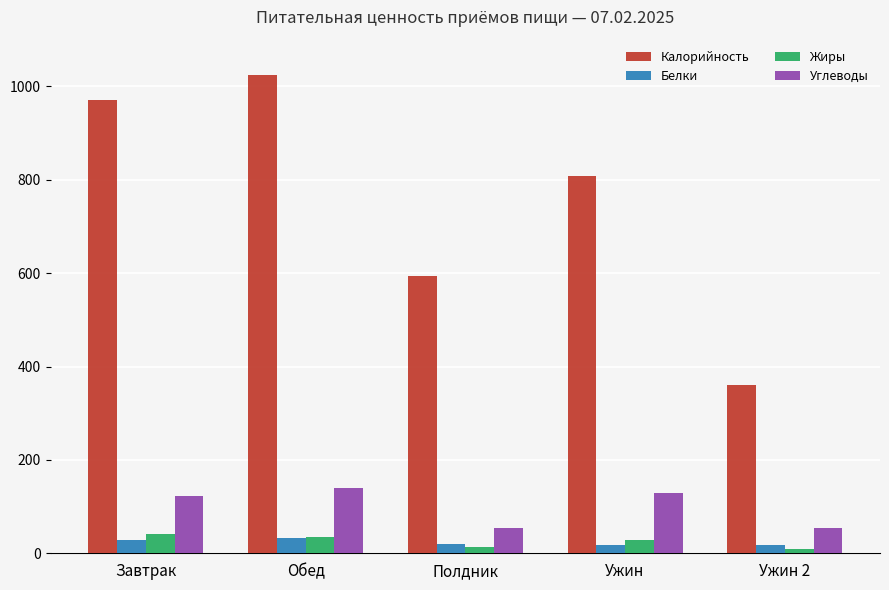

What is the spread (max minus min) of values at Завтрак?

943.2